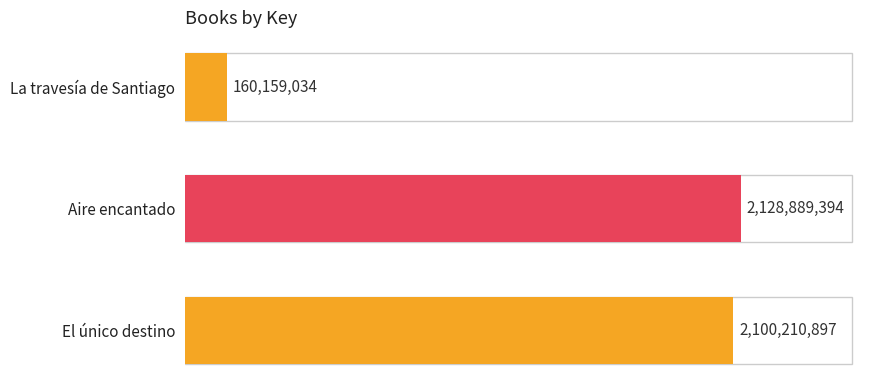

Rank the categories by value from highest to lowest.

Aire encantado, El único destino, La travesía de Santiago